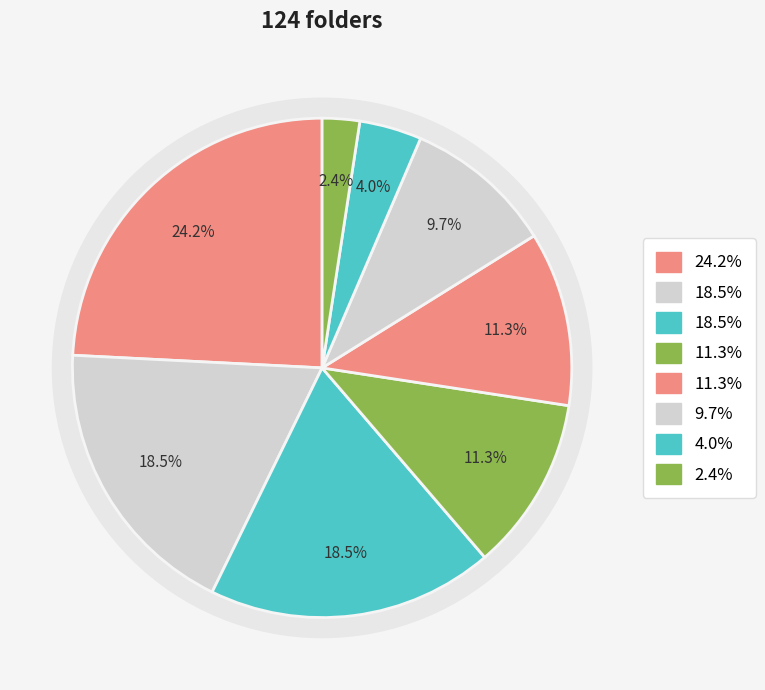

To the nearest percent, what percentage of the pie is Christianity and Crisis?

11%